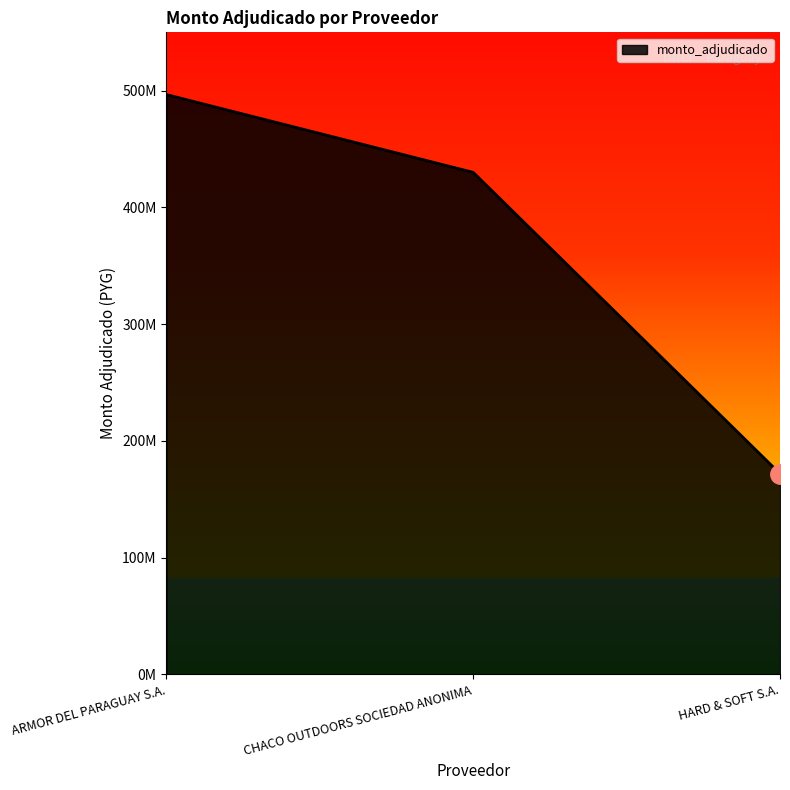

What is the change in value from ARMOR DEL PARAGUAY S.A. to HARD & SOFT S.A.?

-324785053